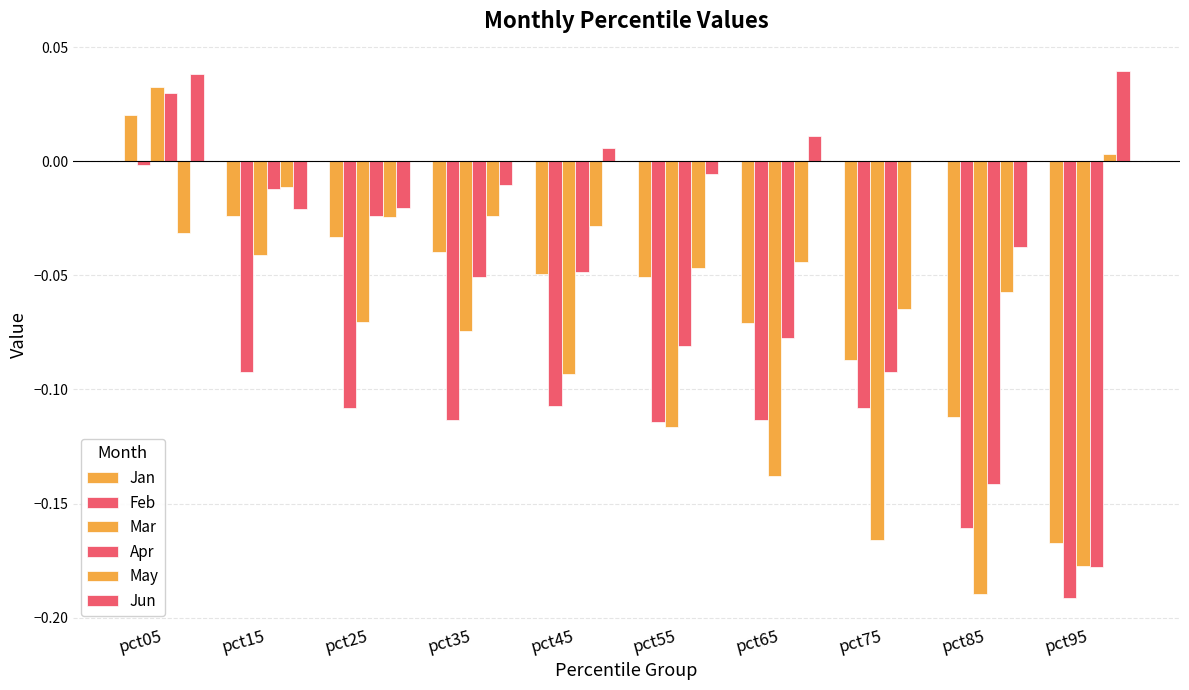

Rank the categories by Mar value from lowest to highest.

pct85, pct95, pct75, pct65, pct55, pct45, pct35, pct25, pct15, pct05